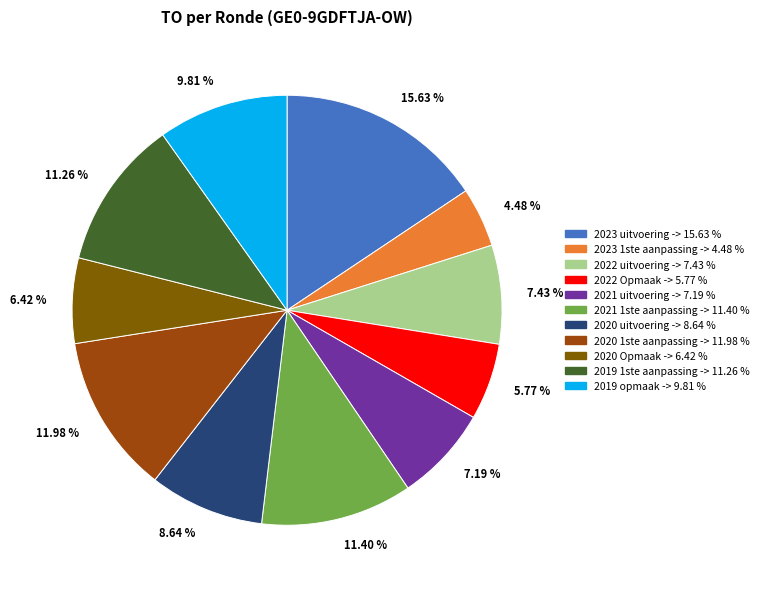

Which category has the biggest portion of the pie?

2023 uitvoering